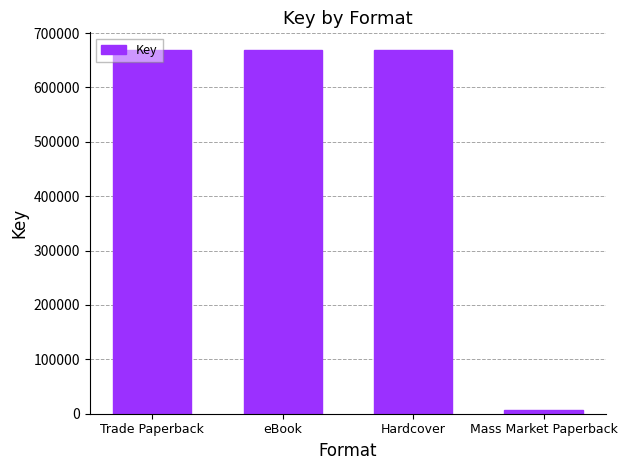

The value at Hardcover is 667874. True or false?

True